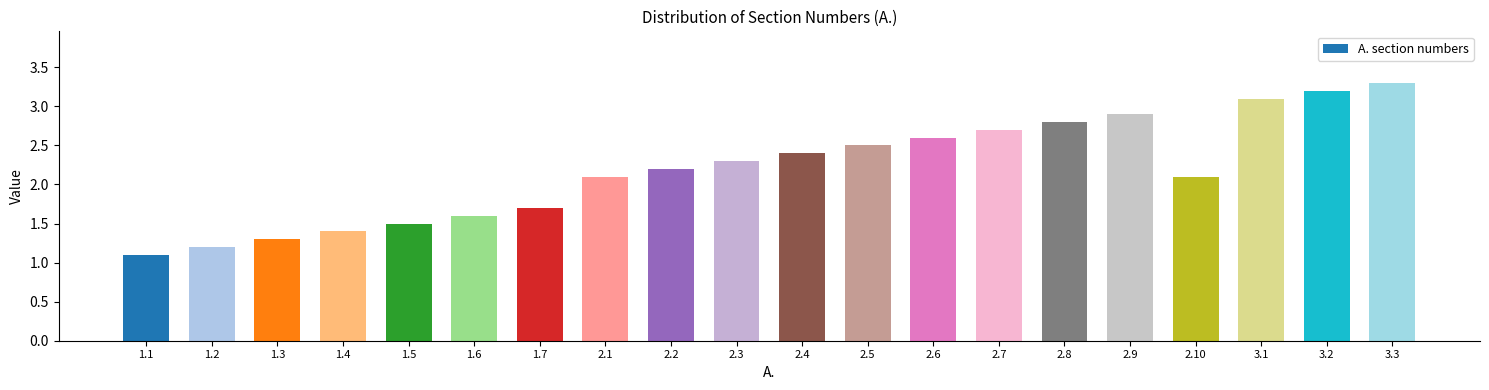

Reading left to right, extract all data points from this chart.

1.1=1.1	1.2=1.2	1.3=1.3	1.4=1.4	1.5=1.5	1.6=1.6	1.7=1.7	2.1=2.1	2.2=2.2	2.3=2.3	2.4=2.4	2.5=2.5	2.6=2.6	2.7=2.7	2.8=2.8	2.9=2.9	2.10=2.1	3.1=3.1	3.2=3.2	3.3=3.3